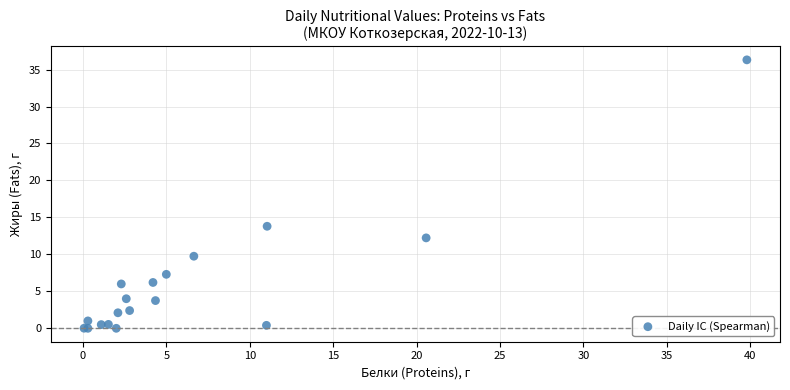

What Y value in the scatter plot is closest to 18?

13.8